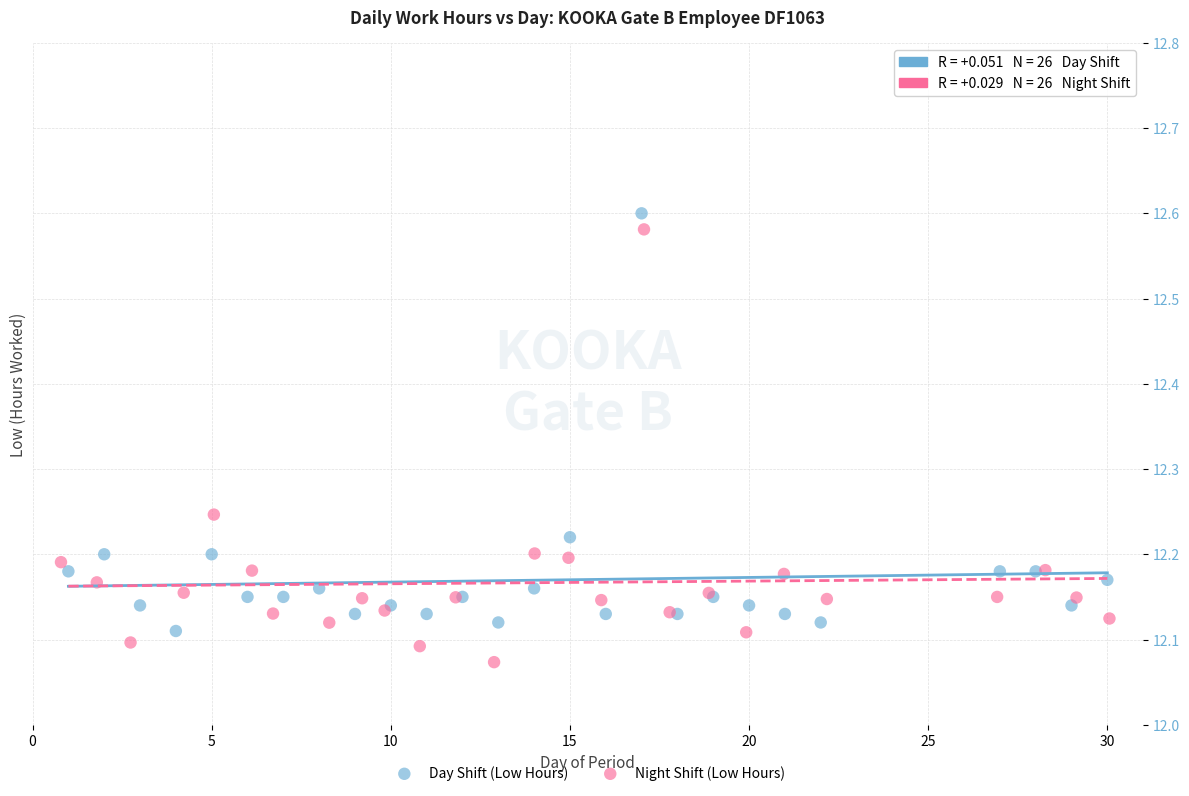

Which series reaches the minimum Y coordinate?

Night Shift (Low Hours)